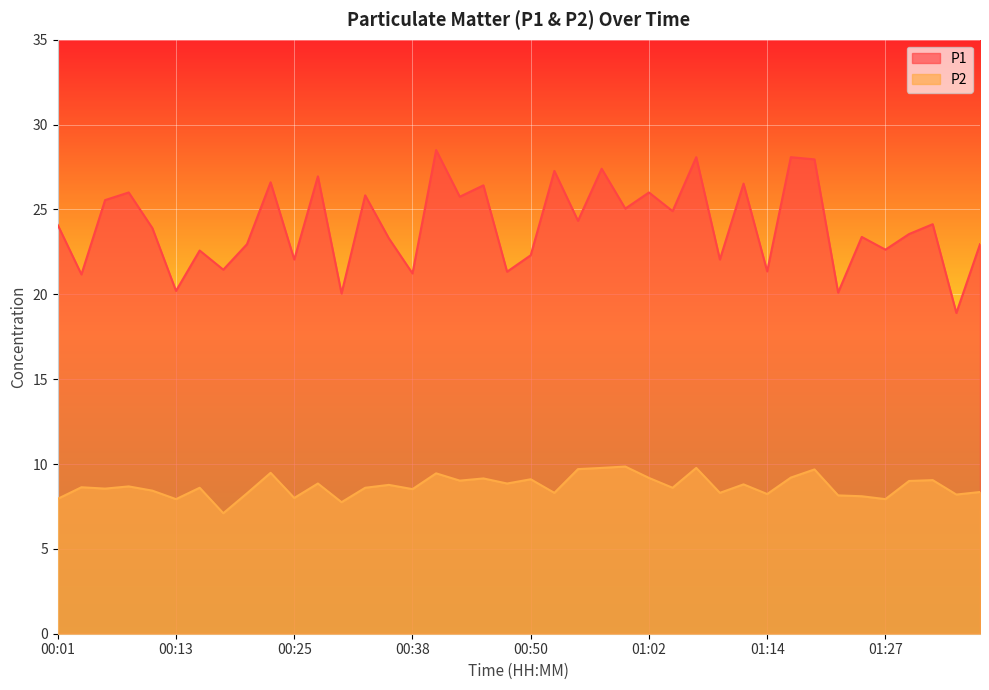

True or false: P2 has more than 1 points higher than both neighbors.

True